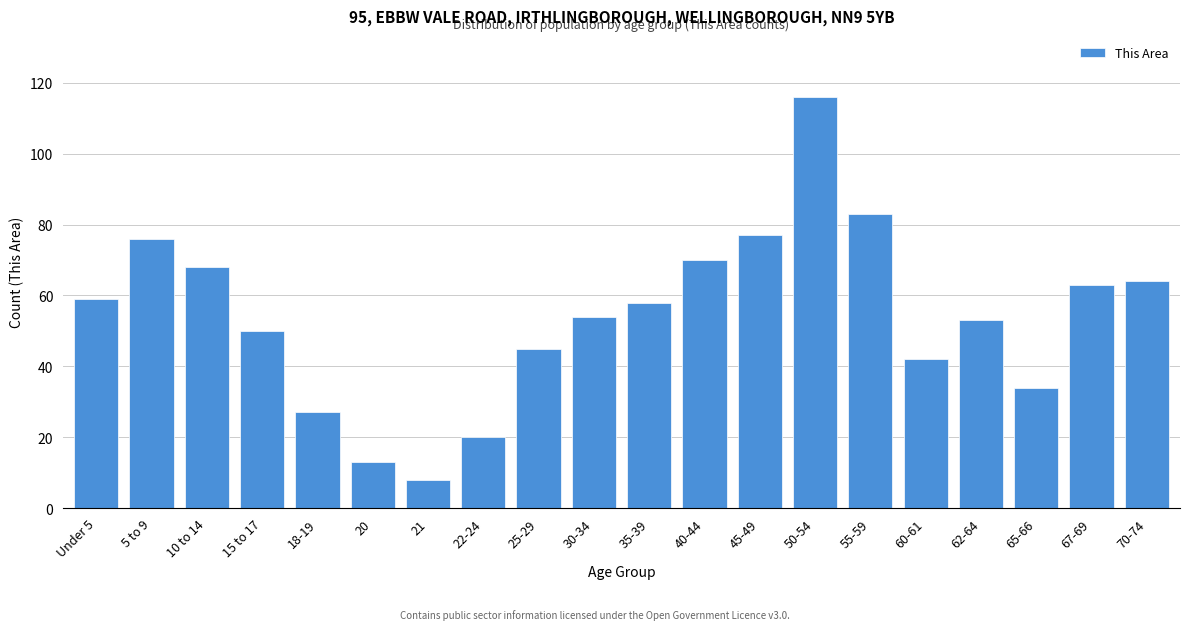

Reading left to right, list all the values displayed in this chart.

Under 5=59	5 to 9=76	10 to 14=68	15 to 17=50	18-19=27	20=13	21=8	22-24=20	25-29=45	30-34=54	35-39=58	40-44=70	45-49=77	50-54=116	55-59=83	60-61=42	62-64=53	65-66=34	67-69=63	70-74=64